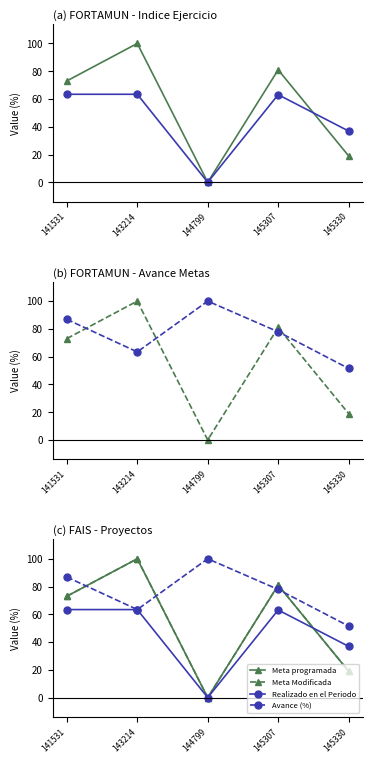

Reading right to left, what are all the values shown in this chart?

Meta programada: 145330=19.0	145307=81.0	144799=0.0	143214=100.0	141531=73.0
Realizado en el Periodo: 145330=36.9	145307=63.1	144799=0.0	143214=63.4	141531=63.4
Meta Modificada: 145330=19.0	145307=81.0	144799=0.0	143214=100.0	141531=73.0
Avance (%): 145330=51.5	145307=77.9	144799=100.0	143214=63.4	141531=86.8